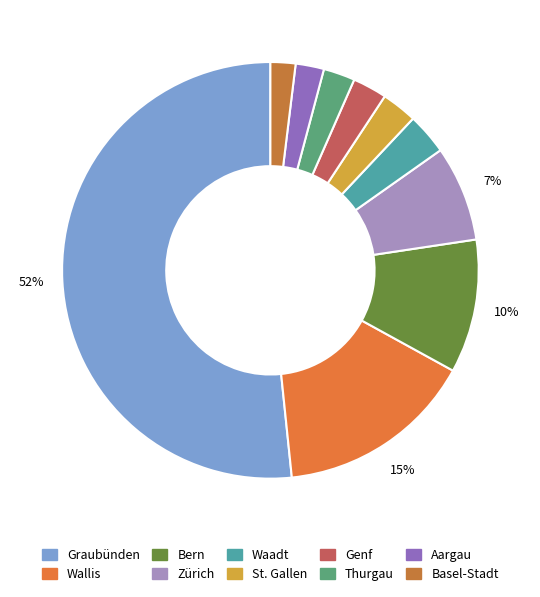

The Zürich slice represents 7% of the pie. True or false?

True